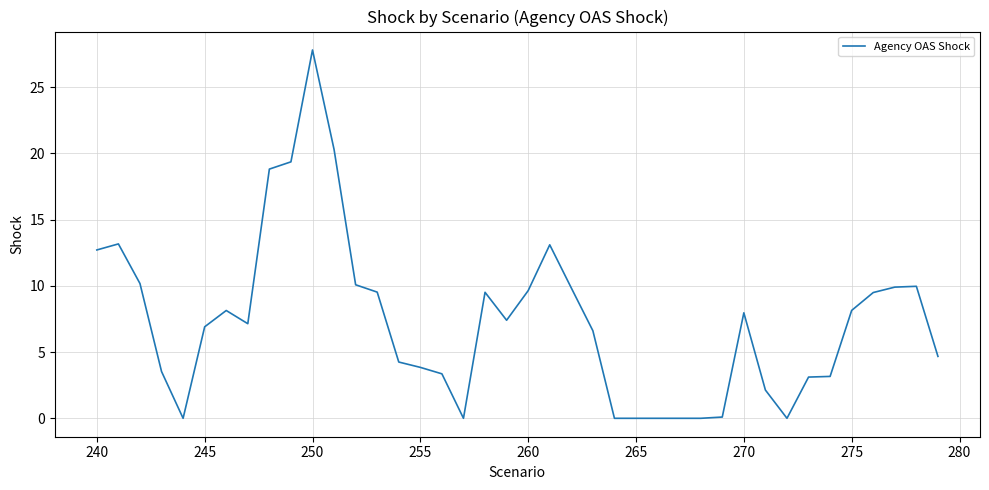

What is the greatest value displayed?

27.8